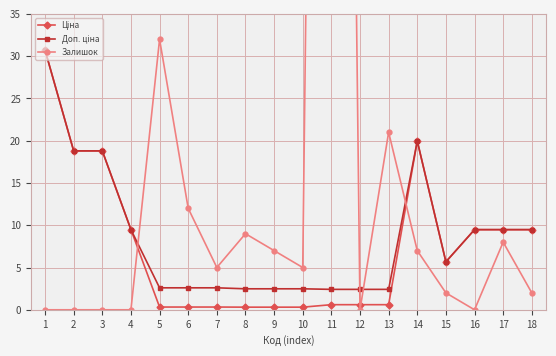

Reading left to right, list all the values displayed in this chart.

Ціна: 30.7	18.8	18.8	9.5	0.3	0.3	0.3	0.3	0.3	0.3	0.6	0.6	0.6	20.0	5.7	9.5	9.5	9.5
Доп. ціна: 30.7	18.8	18.8	9.5	2.6	2.6	2.6	2.5	2.5	2.5	2.4	2.4	2.4	20.0	5.7	9.5	9.5	9.5
Залишок: 0.0	0.0	0.0	0.0	32.0	12.0	5.0	9.0	7.0	5.0	286.0	0.0	21.0	7.0	2.0	0.0	8.0	2.0